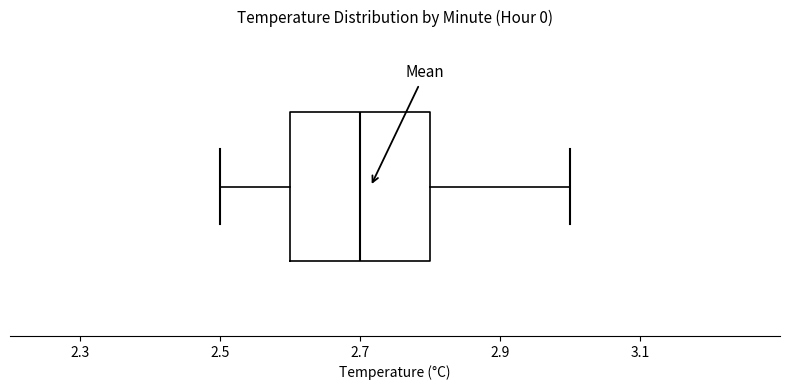

Where does the right whisker of the box end on the x-axis? The values are not printed on the chart, so give them approximately, as read against the axis.

3.0